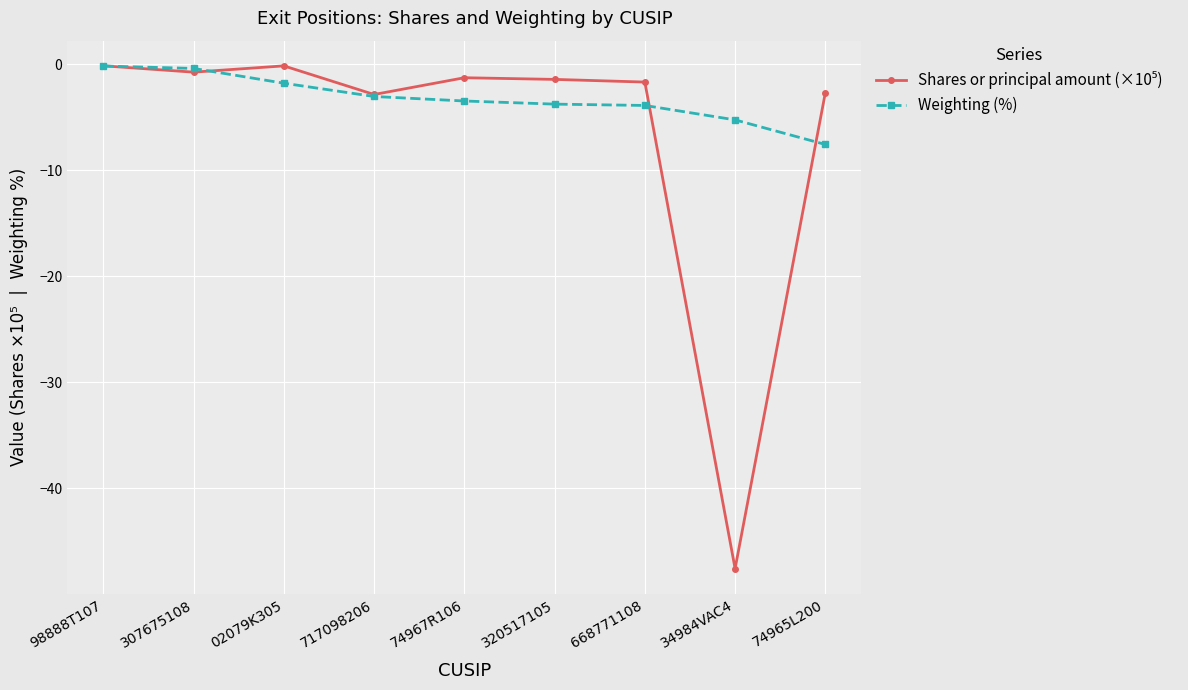

How many series are shown in this chart?

2